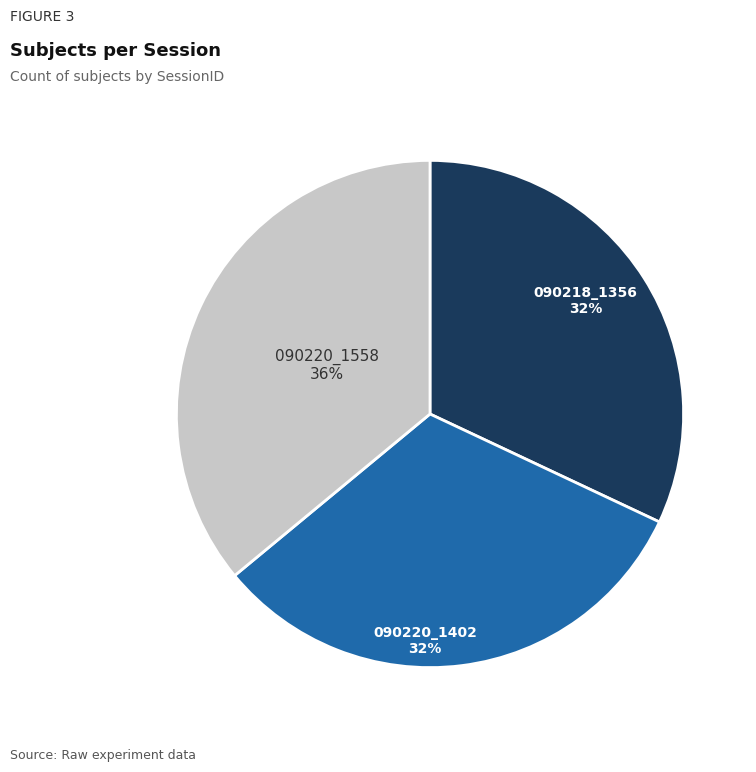

To the nearest percent, what is the difference between the largest and smallest slice percentages?

4%